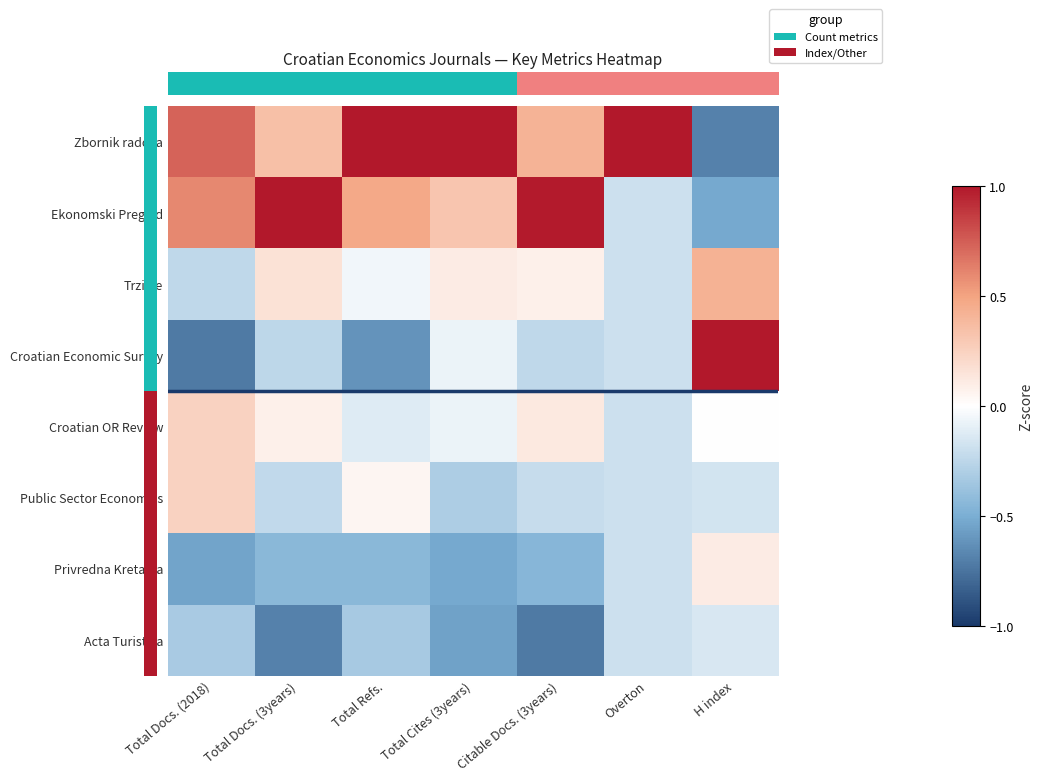

What is the difference between the highest and lowest values at Total Docs. (3years)?

1.7